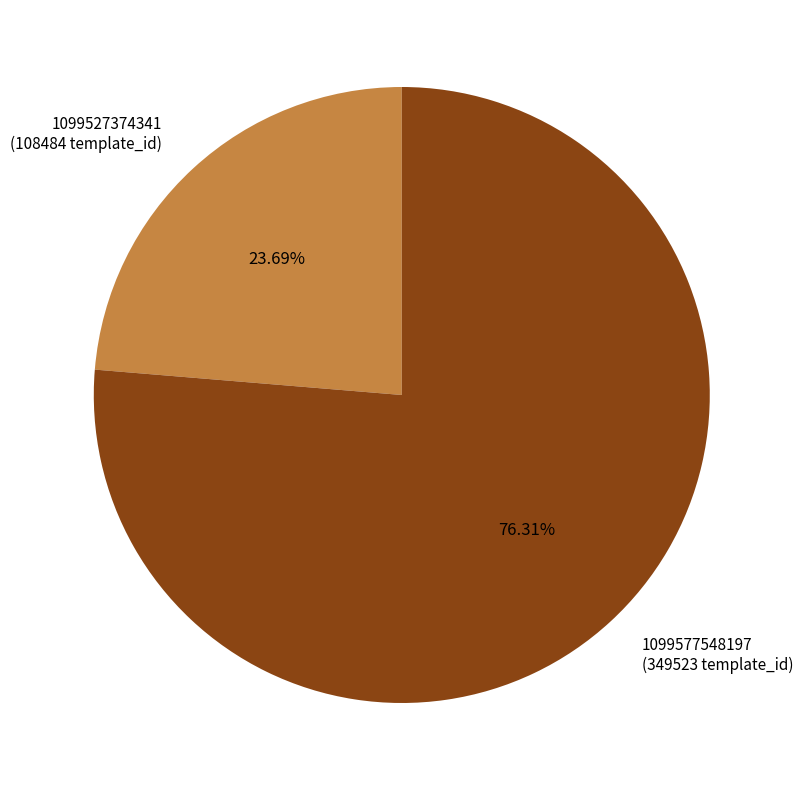

Which category has the smallest portion of the pie?

1099527374341